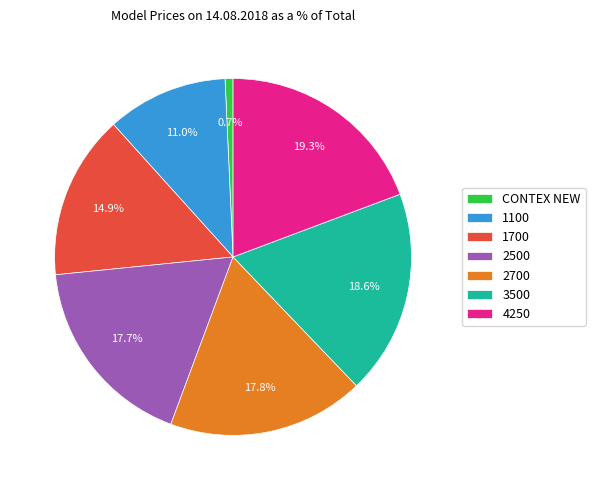

To the nearest percent, what percentage of the pie is 1100?

11%